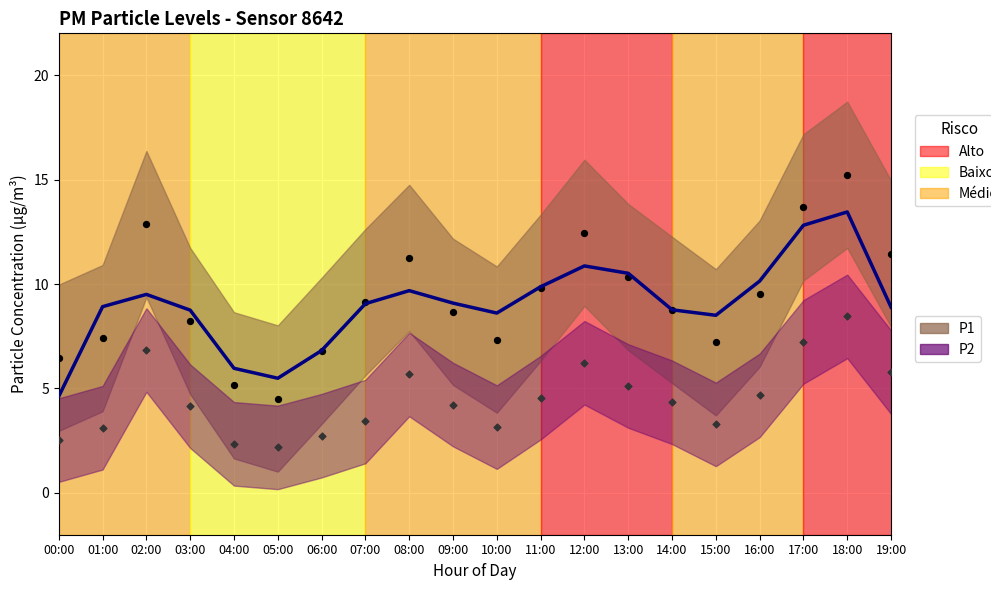

Is the value of P1 at 07:00 greater than the value of P1 trend at 01:00?

Yes